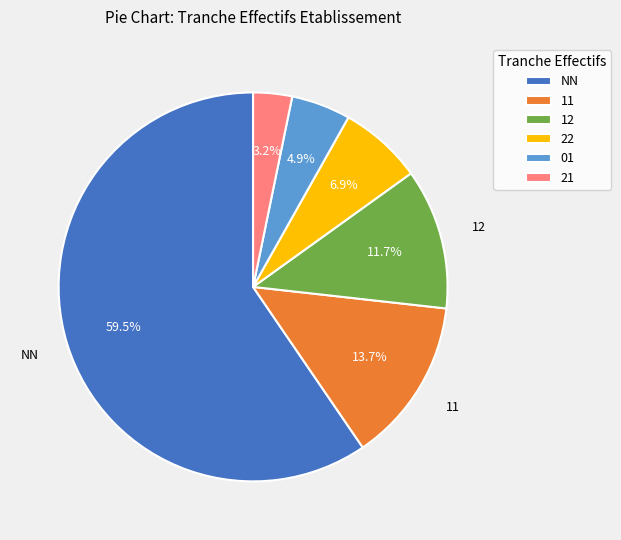

Combined, do 22 and NN account for over 50%?

Yes